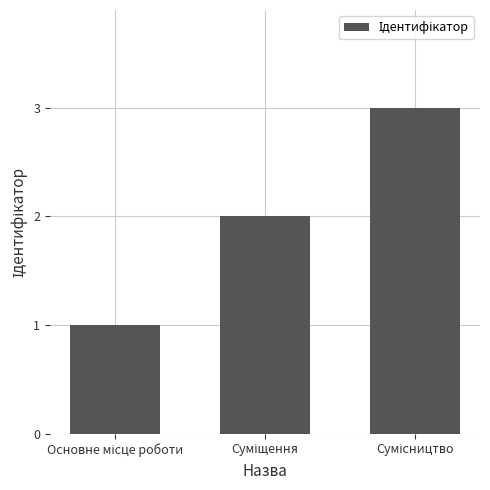

What is the maximum value shown in the chart?

3